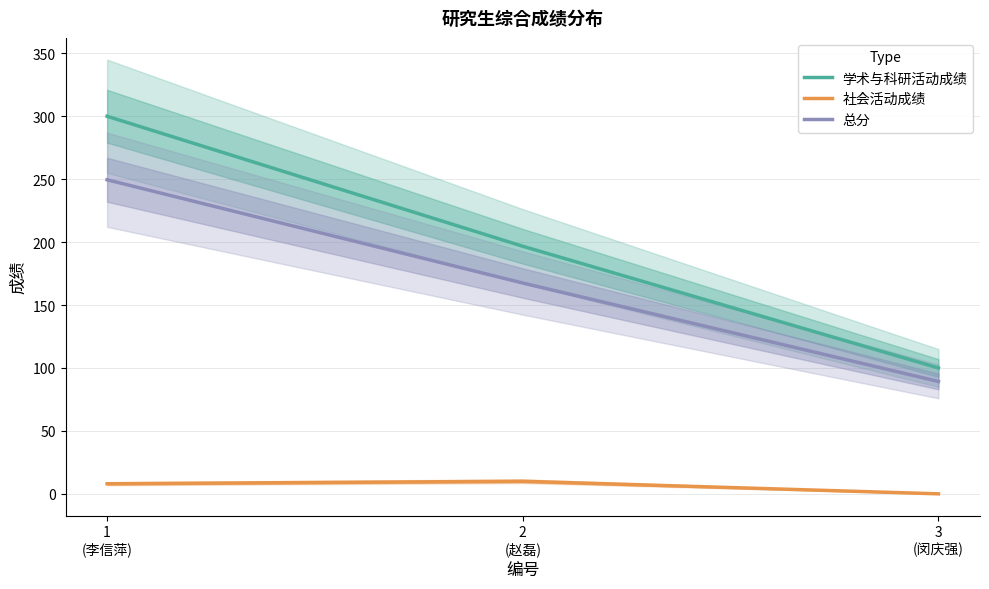

Is the value of 社会活动成绩 at 1
(李信萍) greater than the value of 学术与科研活动成绩 at 1
(李信萍)?

No